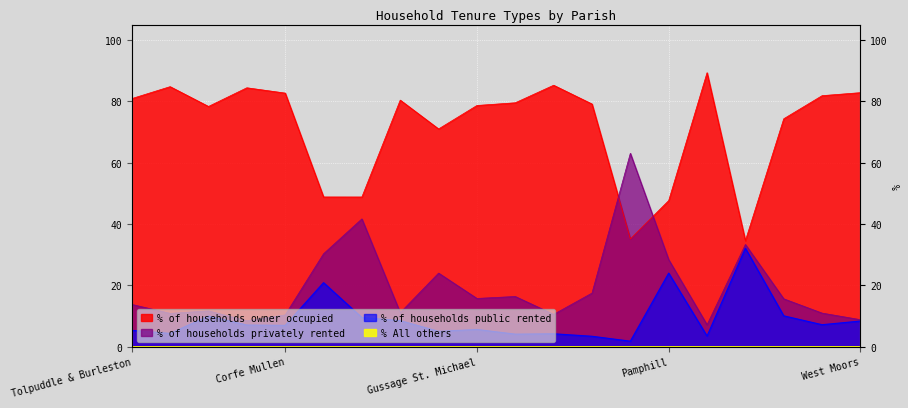

At which category does % All others reach its first local peak?

Colehill